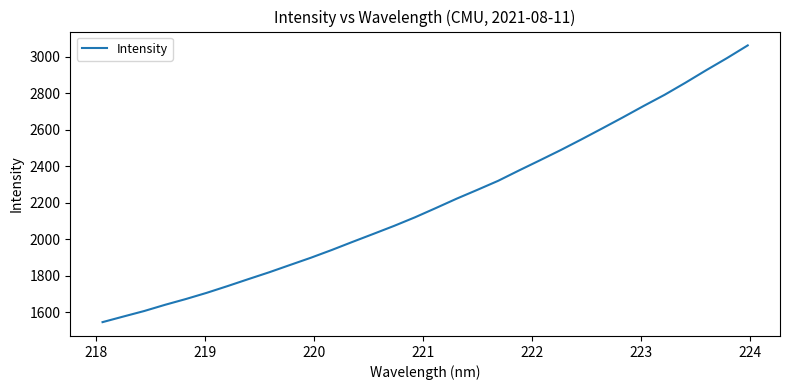

What is the greatest value displayed?

3061.7